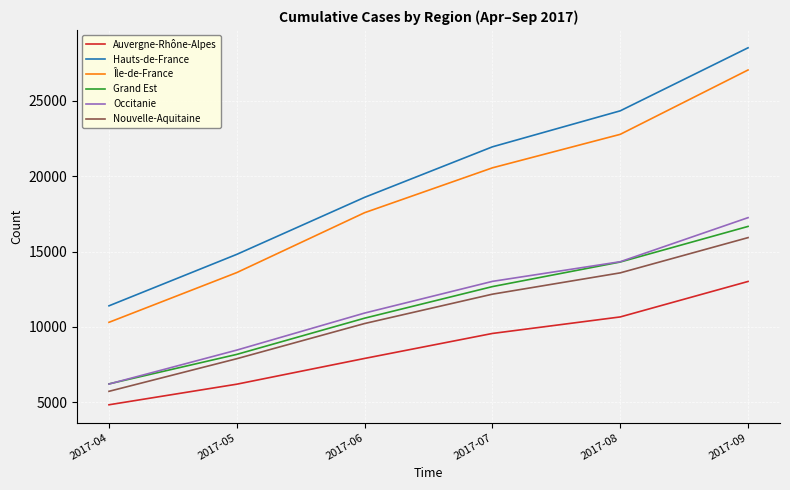

At how many categories does at least one series exceed 6731?

6